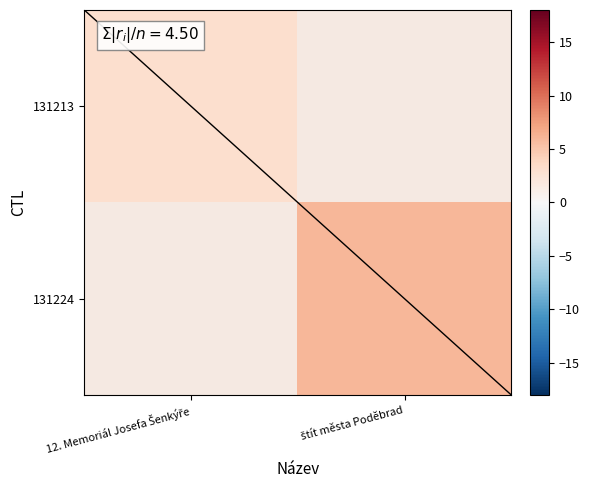

Is the value of 131224 at štít města Poděbrad greater than the value of 131213 at 12. Memoriál Josefa Šenkýře?

Yes